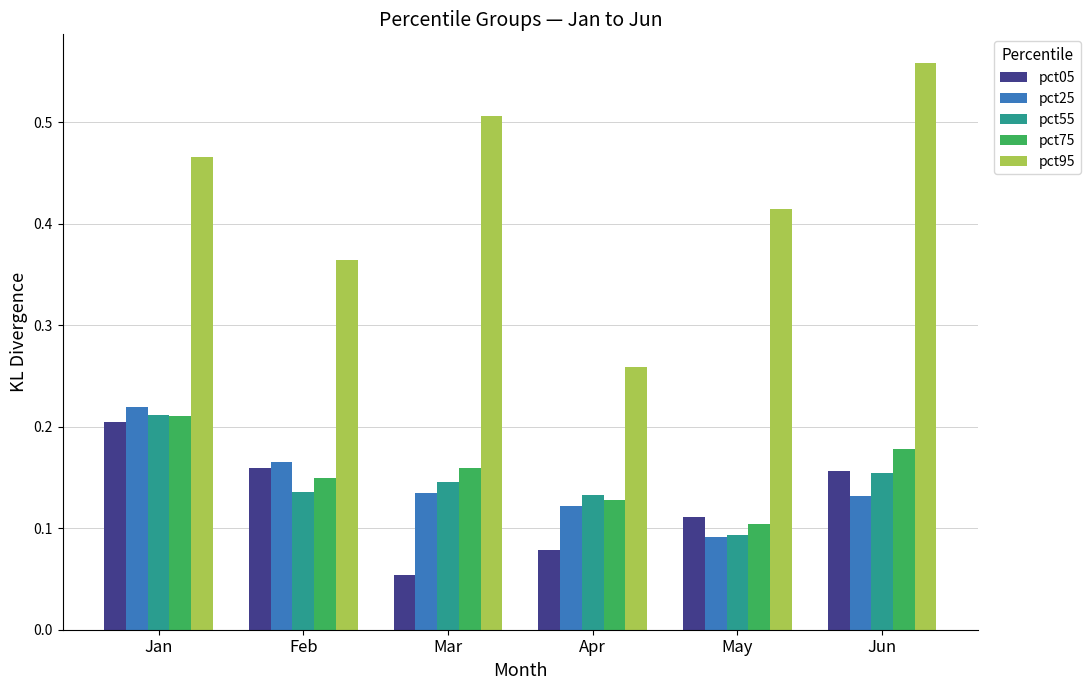

How many bars are there in total?

30